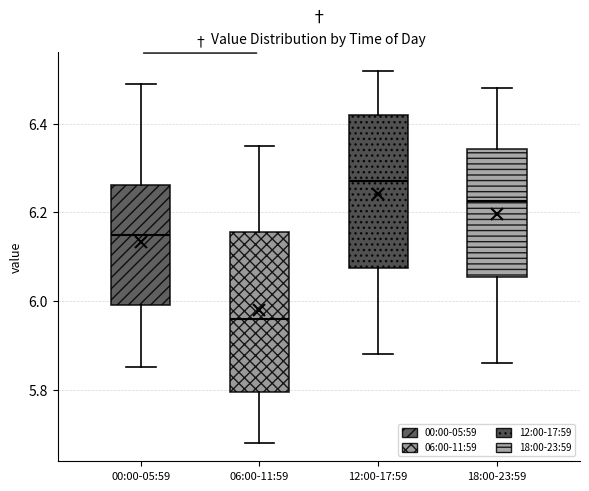

Where does the upper whisker of the box for 18:00-23:59 end on the y-axis? The values are not printed on the chart, so give them approximately, as read against the axis.

6.48